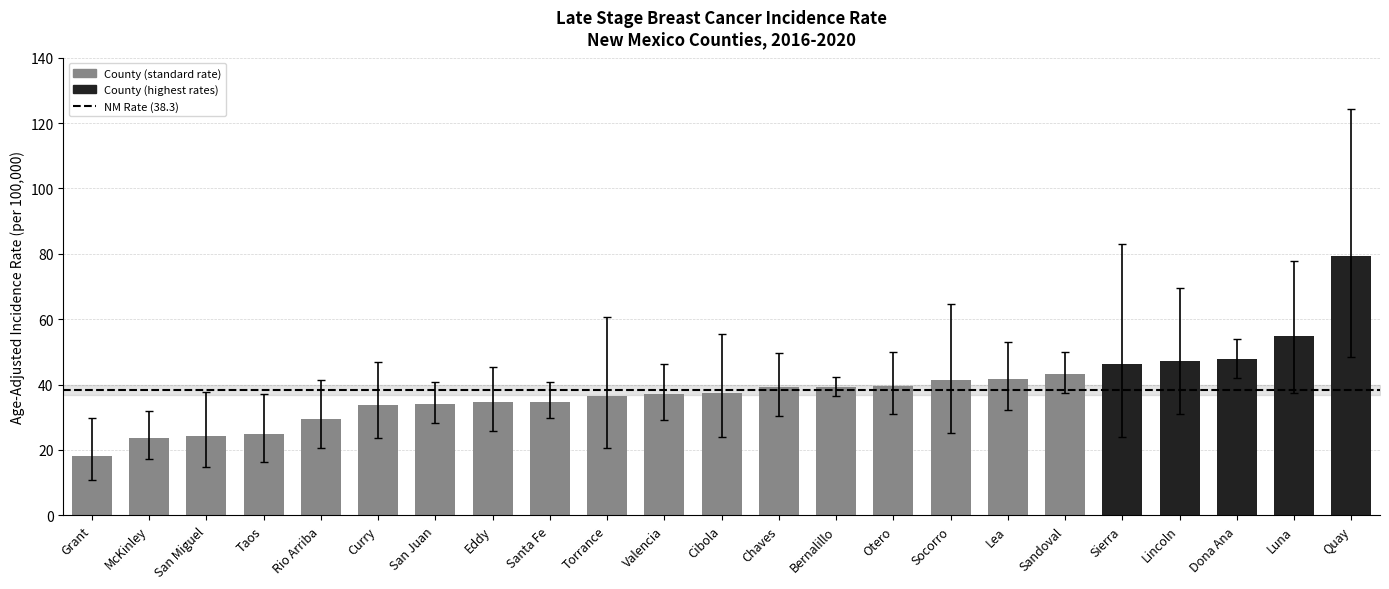

Read the value at Cibola.

37.5